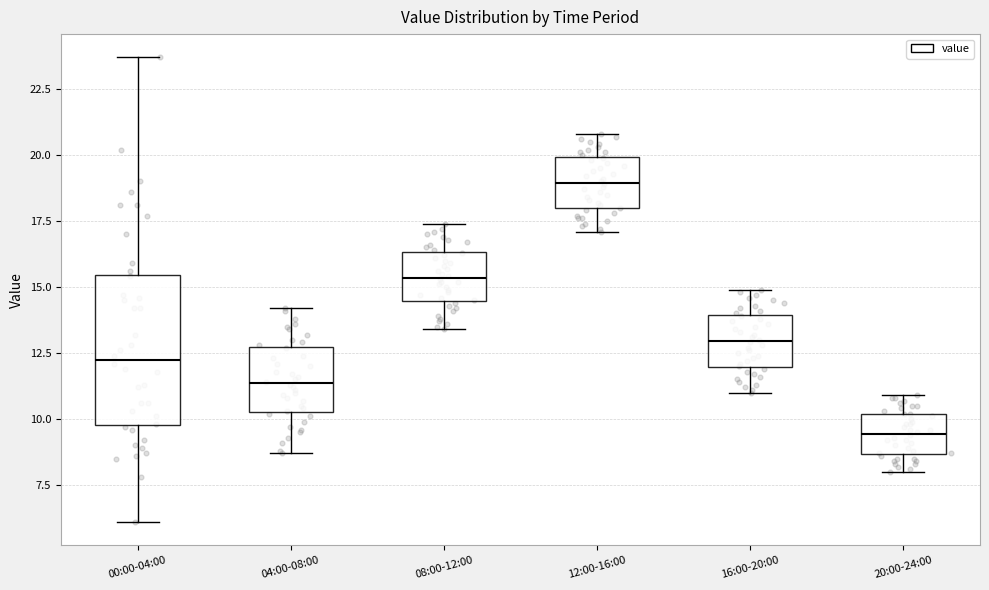

Reading left to right, read every box against the y-axis: the position of its median line, the range the box covers, and the ends of its whiskers. The values are not printed on the chart, so give them approximately, as read against the axis.

00:00-04:00: median 12.5, box 10.0 to 15.5, whiskers 6.0 to 23.5
04:00-08:00: median 11.5, box 10.5 to 12.5, whiskers 8.5 to 14.0
08:00-12:00: median 15.5, box 14.5 to 16.5, whiskers 13.5 to 17.5
12:00-16:00: median 19.0, box 18.0 to 20.0, whiskers 17.0 to 21.0
16:00-20:00: median 13.0, box 12.0 to 14.0, whiskers 11.0 to 15.0
20:00-24:00: median 9.5, box 8.5 to 10.0, whiskers 8.0 to 11.0